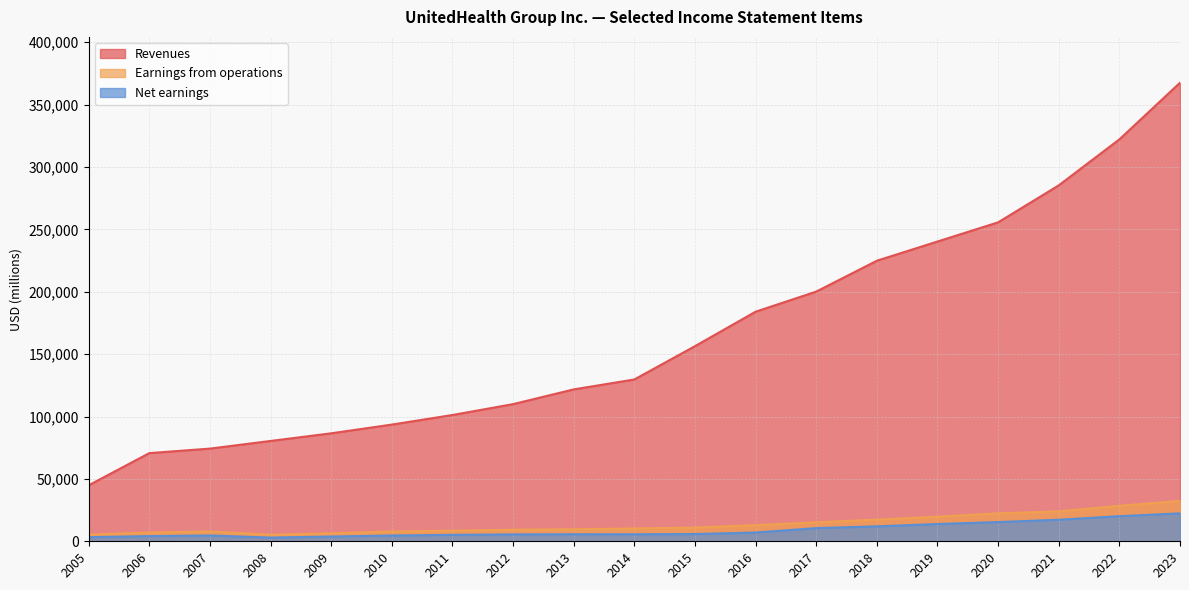

What is the difference between the highest and lowest values at 2009?

82724